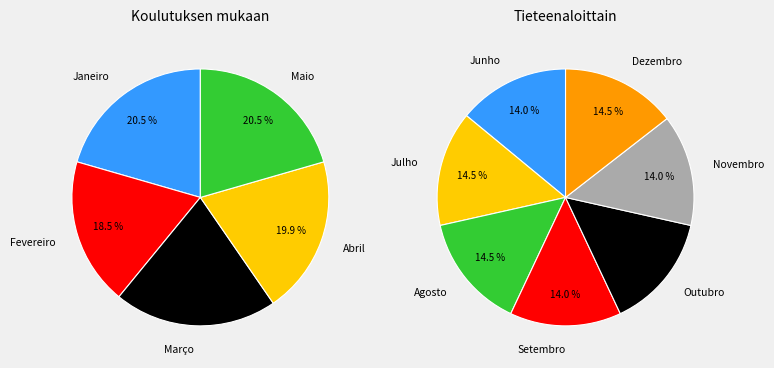

Which category has the biggest portion of the pie?

Janeiro